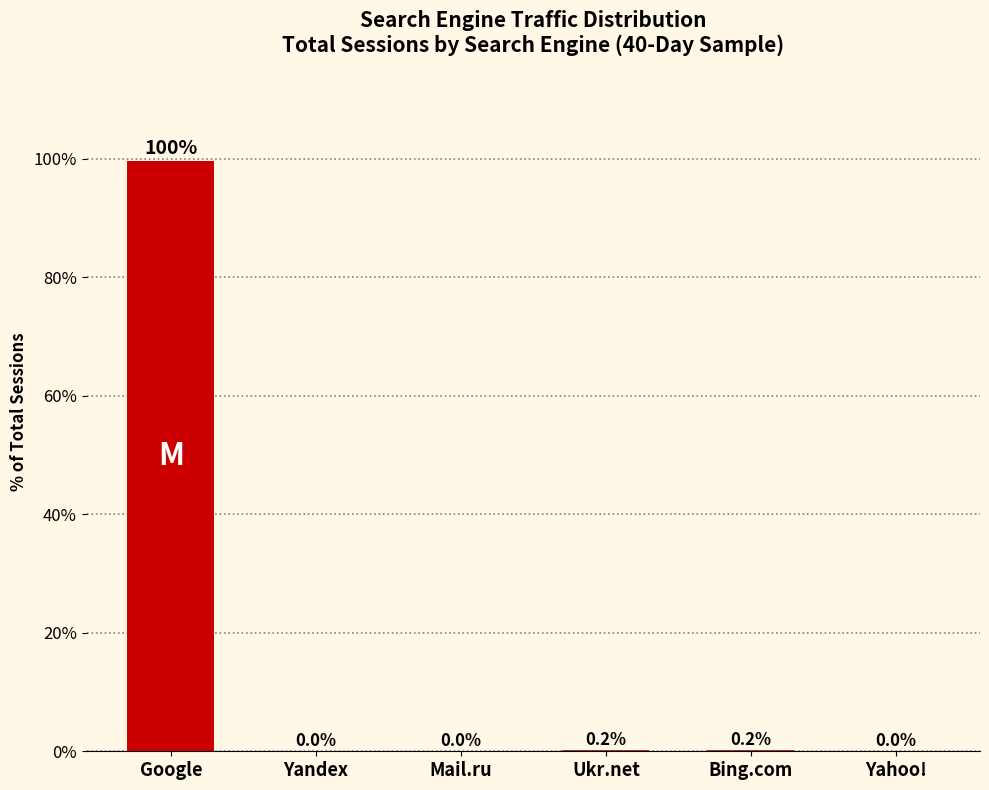

Between Yandex and Ukr.net, which is larger?

Ukr.net